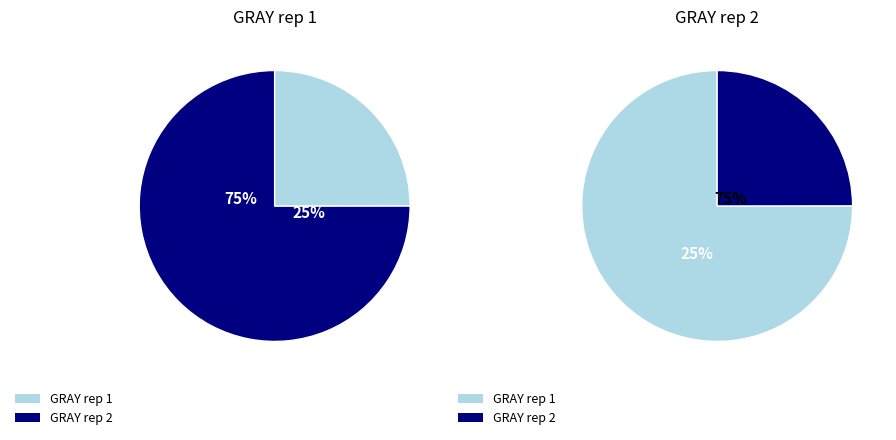

Rank the series at 3 from highest to lowest value.

GRAY rep 2, GRAY rep 1